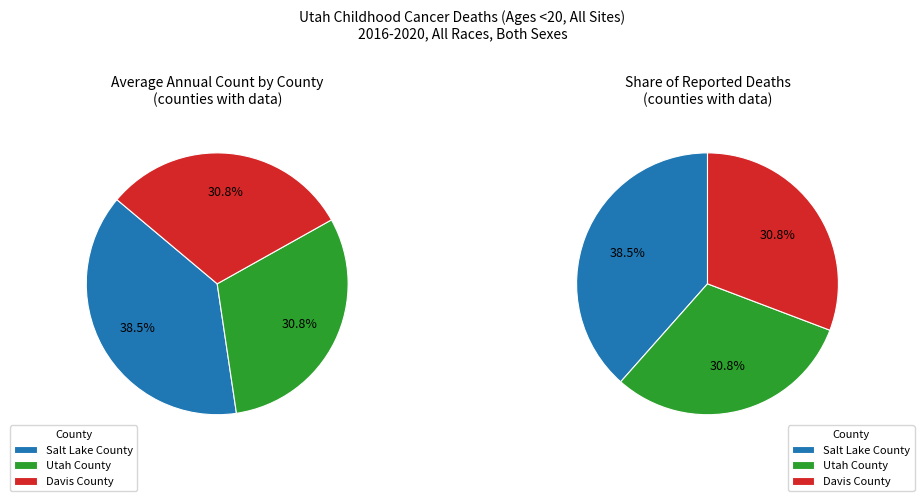

True or false: Utah County accounts for 31% of the total.

True